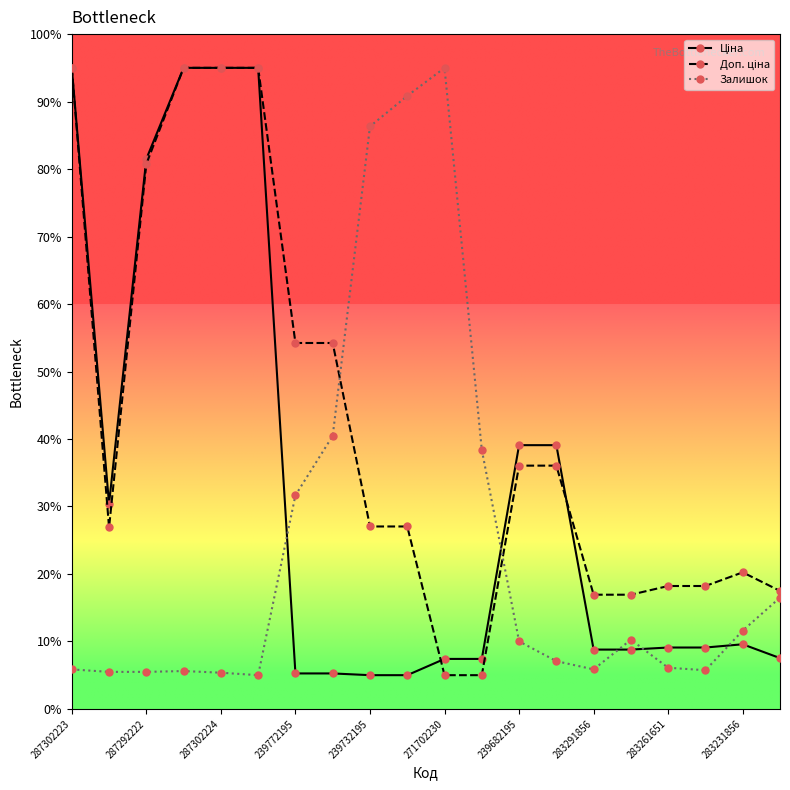

At how many categories does at least one series exceed 56?

8